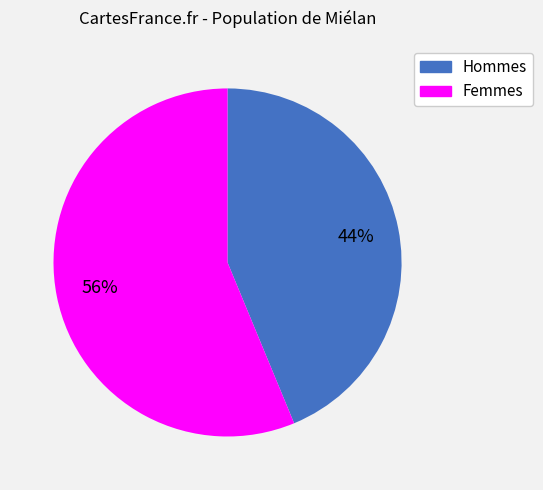

Is there a majority slice in this chart?

Yes